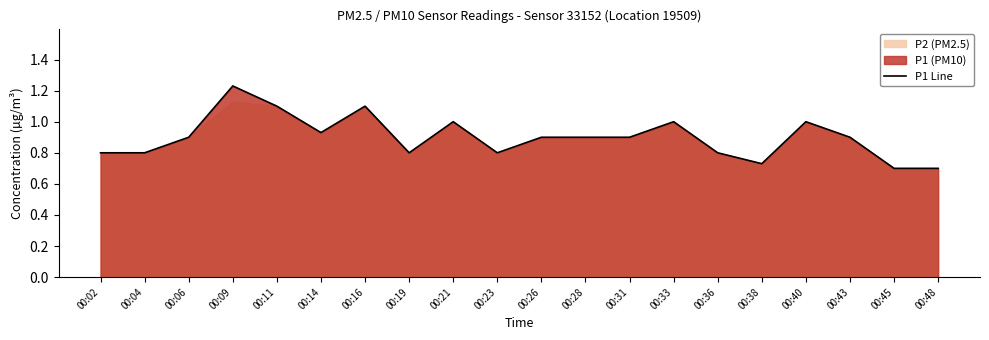

How many lines are shown in the chart?

1